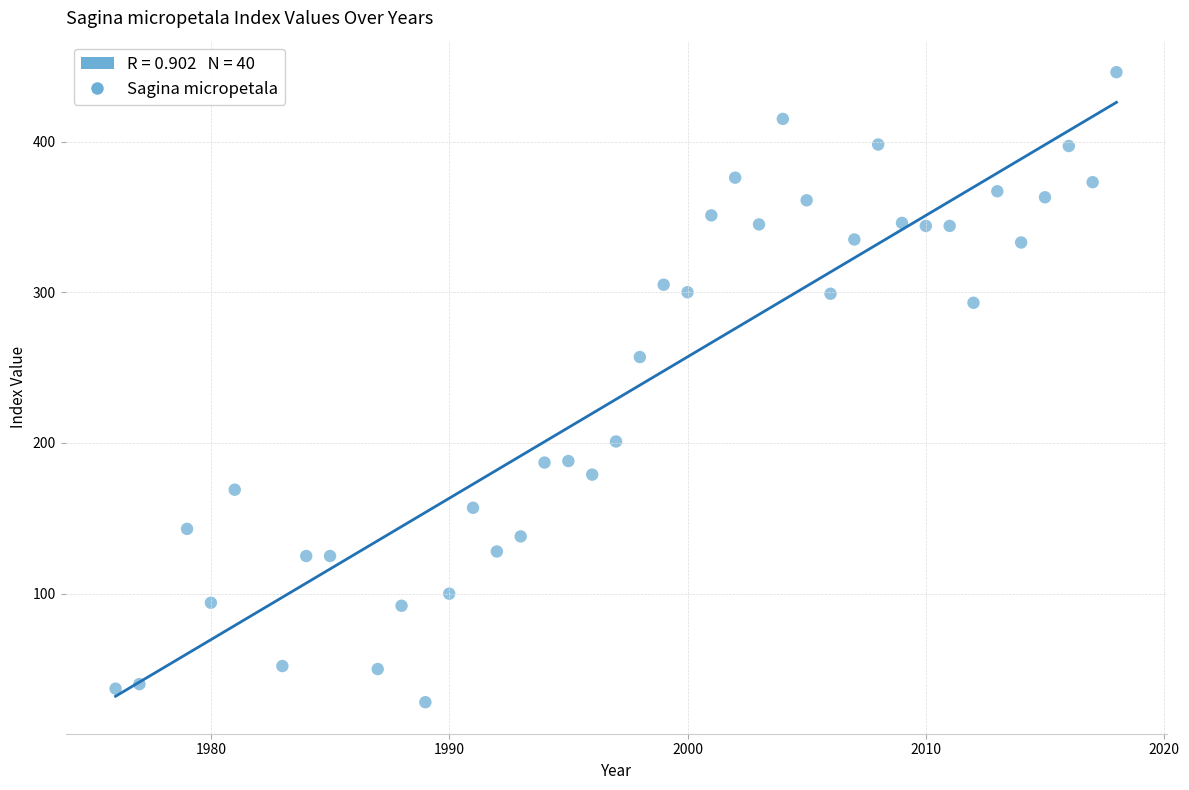

What Y value in the scatter plot is closest to 237?

257